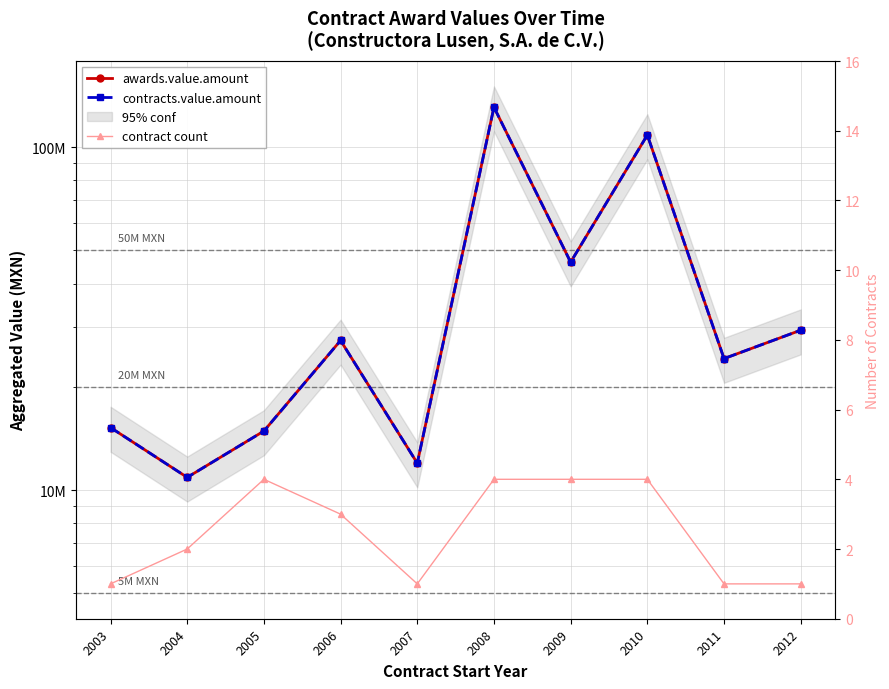

Rank the series by their maximum value, from lowest to highest.

contract count, awards.value.amount, contracts.value.amount